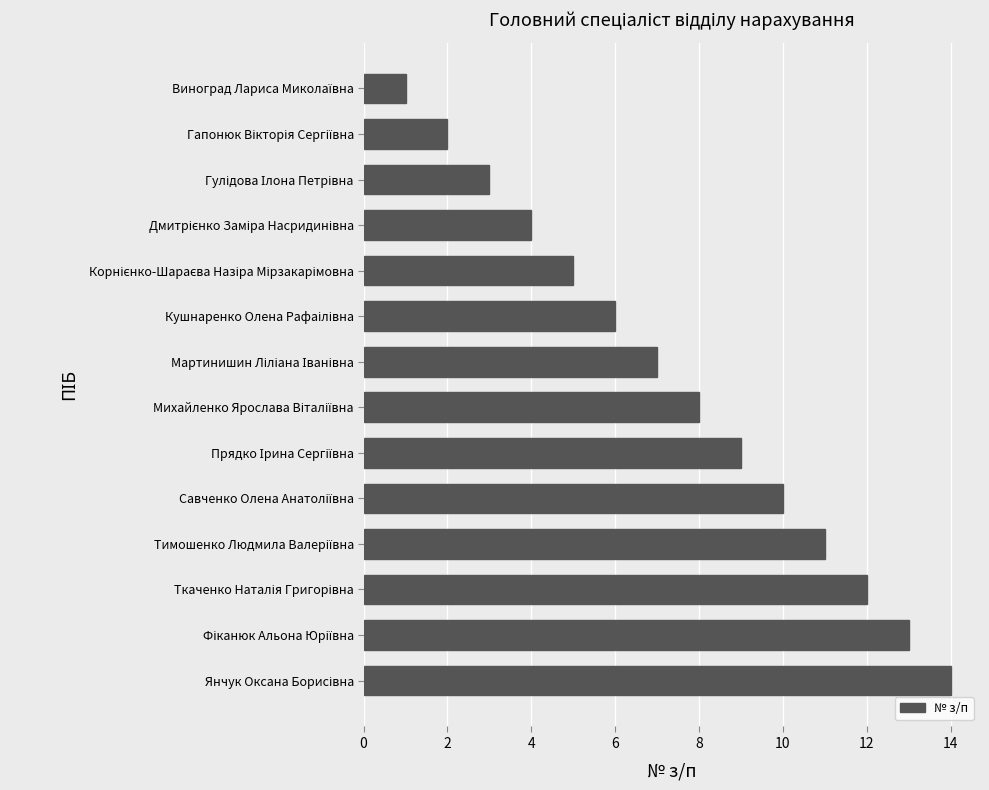

What is the smallest value displayed?

1